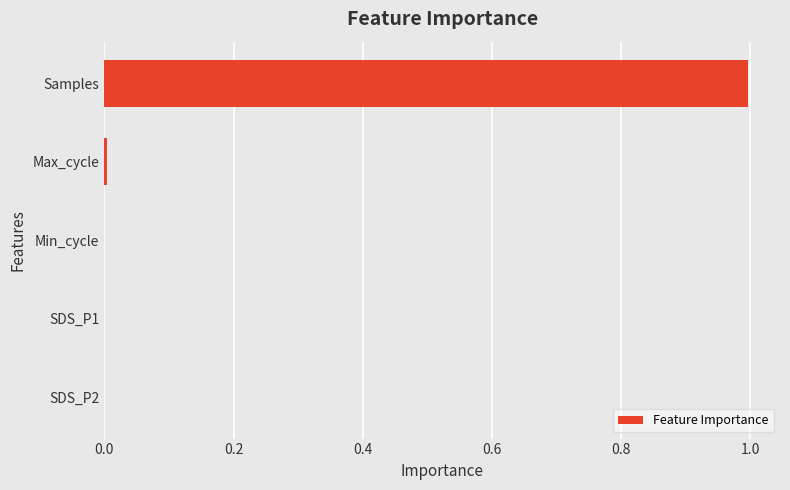

Count the number of categories in the chart.

5